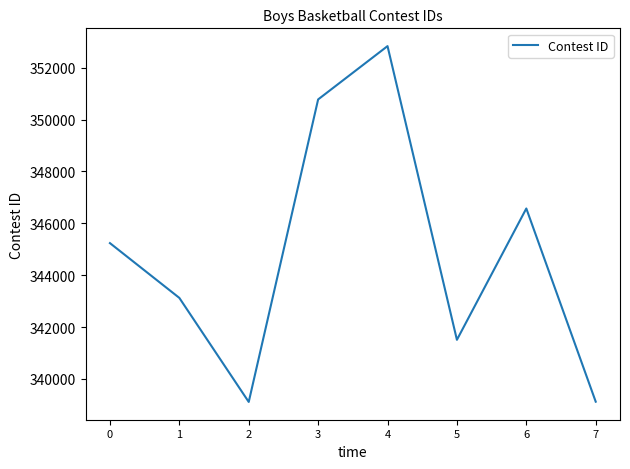

What is the difference between the maximum and minimum values?

13725